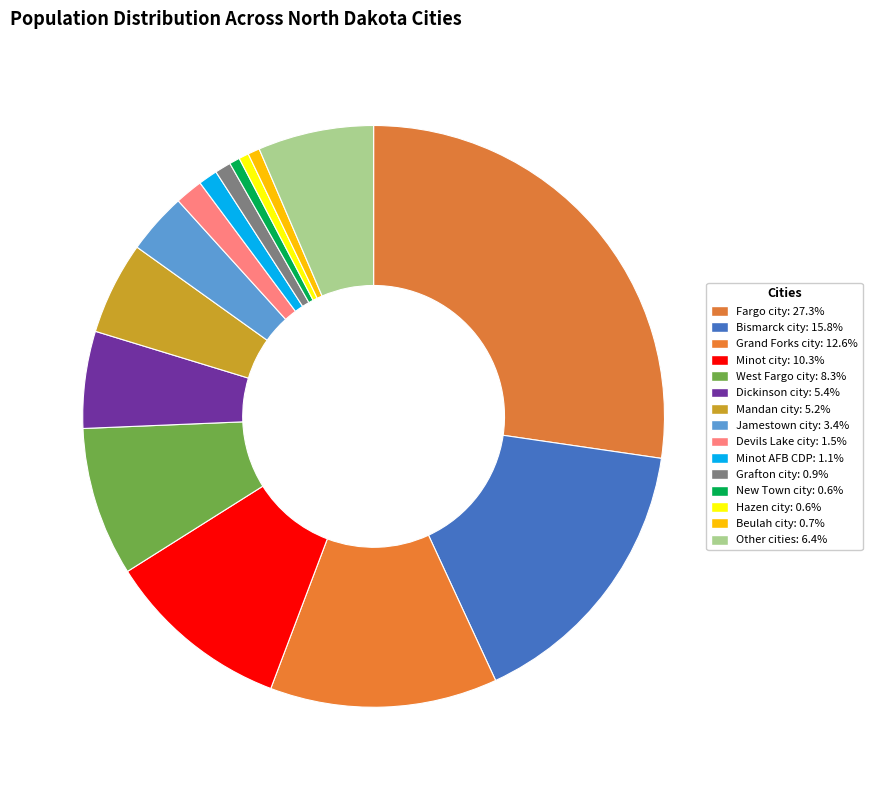

Count the number of slices in the pie.

15